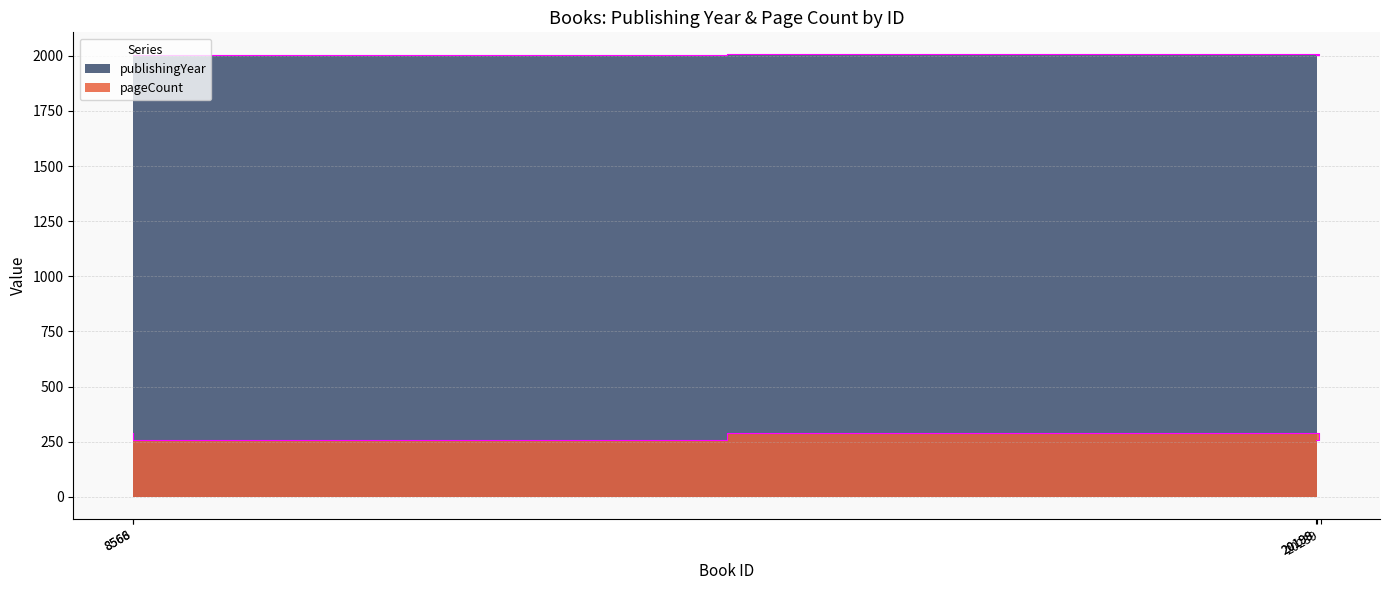

How many lines are shown in the chart?

2